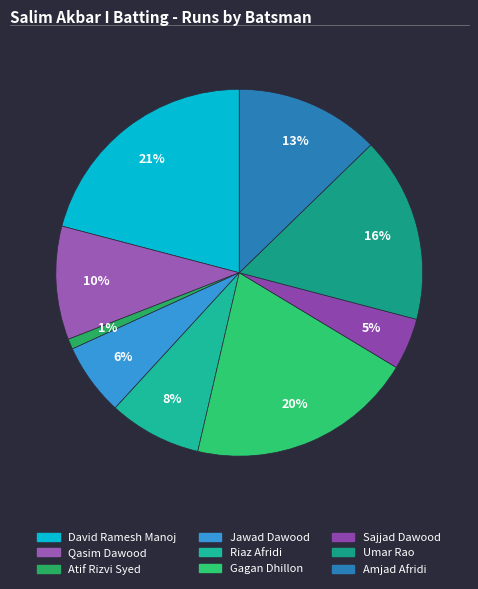

What portion of the pie excludes Amjad Afridi?

87.3%